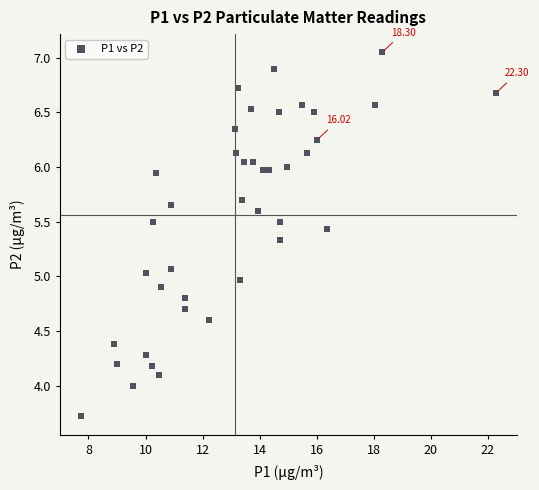

What is the range of X values (max minus min)?

14.6